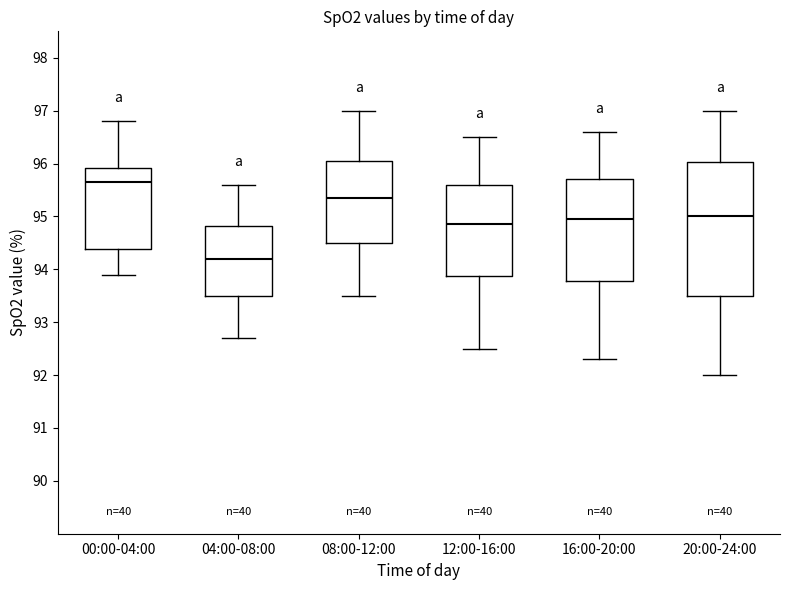

Reading left to right, read every box against the y-axis: the position of its median line, the range the box covers, and the ends of its whiskers. The values are not printed on the chart, so give them approximately, as read against the axis.

00:00-04:00: median 95.7, box 94.4 to 95.9, whiskers 93.9 to 96.8
04:00-08:00: median 94.2, box 93.5 to 94.8, whiskers 92.7 to 95.6
08:00-12:00: median 95.4, box 94.5 to 96.1, whiskers 93.5 to 97.0
12:00-16:00: median 94.9, box 93.9 to 95.6, whiskers 92.5 to 96.5
16:00-20:00: median 95.0, box 93.8 to 95.7, whiskers 92.3 to 96.6
20:00-24:00: median 95.0, box 93.5 to 96.0, whiskers 92.0 to 97.0